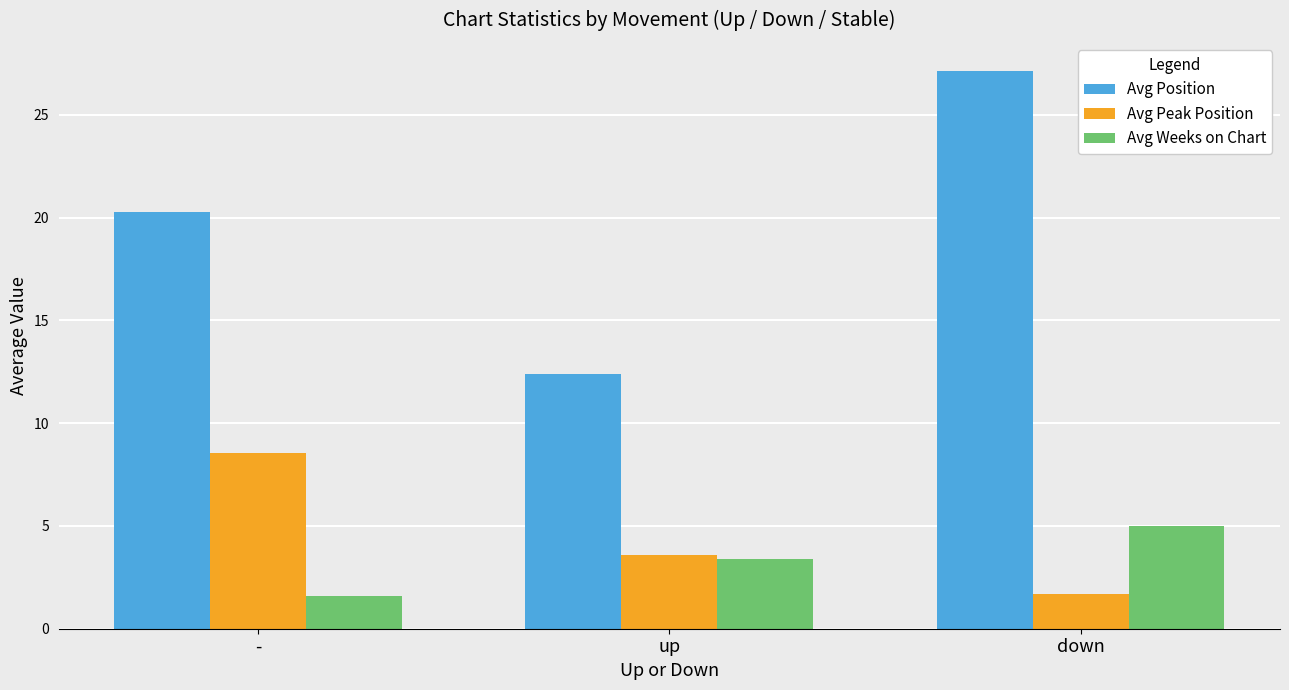

Where is Avg Position nearest to the value 19?

-